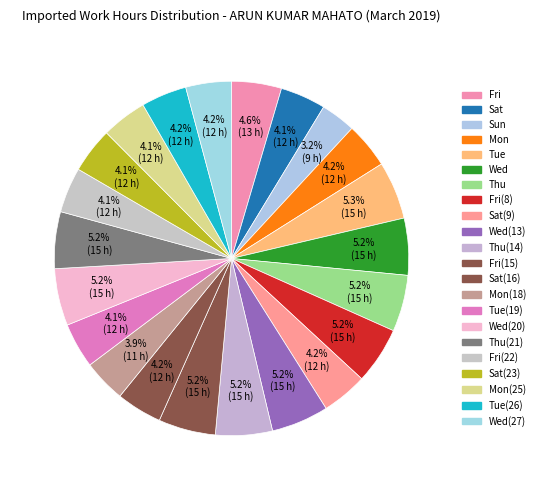

Which category has the smallest portion of the pie?

Sun